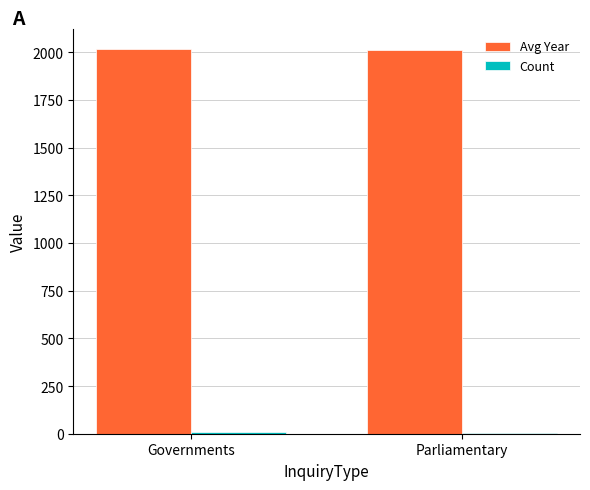

Which series has the largest total across all categories?

Avg Year